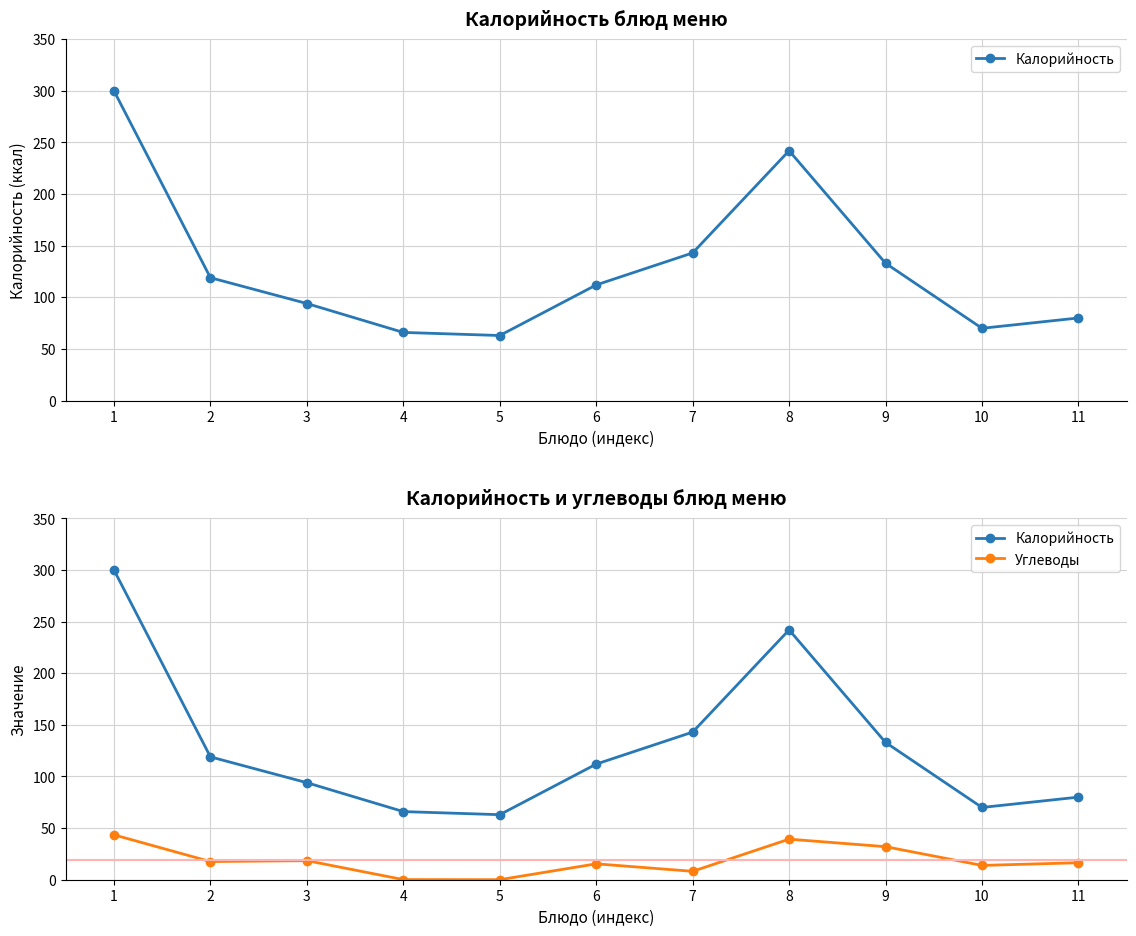

Is it true that Калорийность equals 119.0 at 2?

True